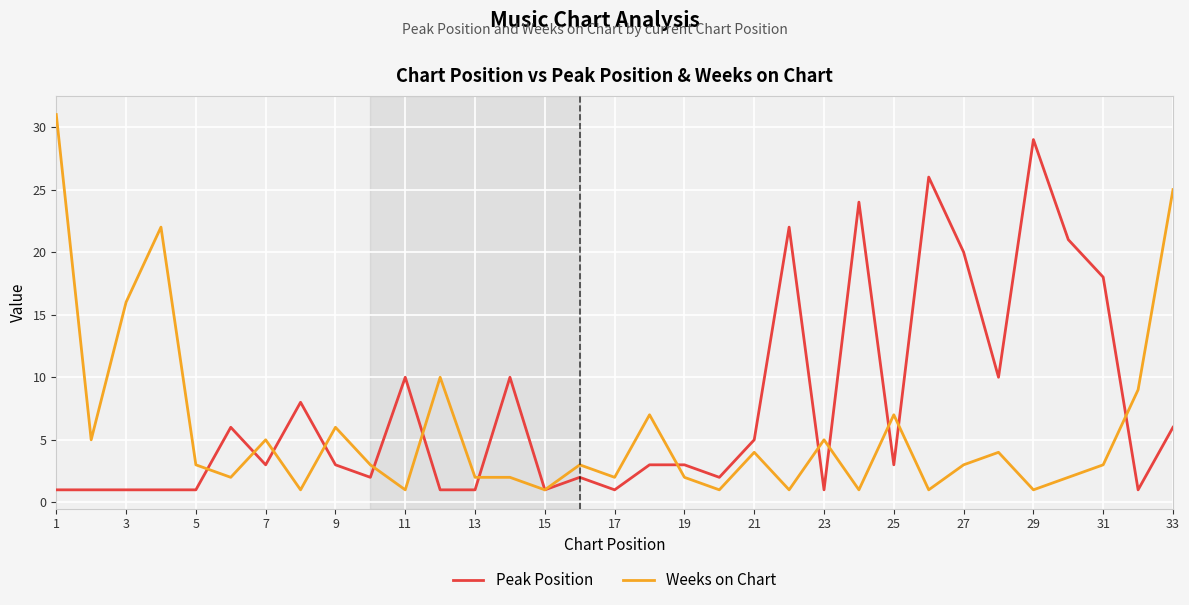

Which series has the largest total across all categories?

Peak Position